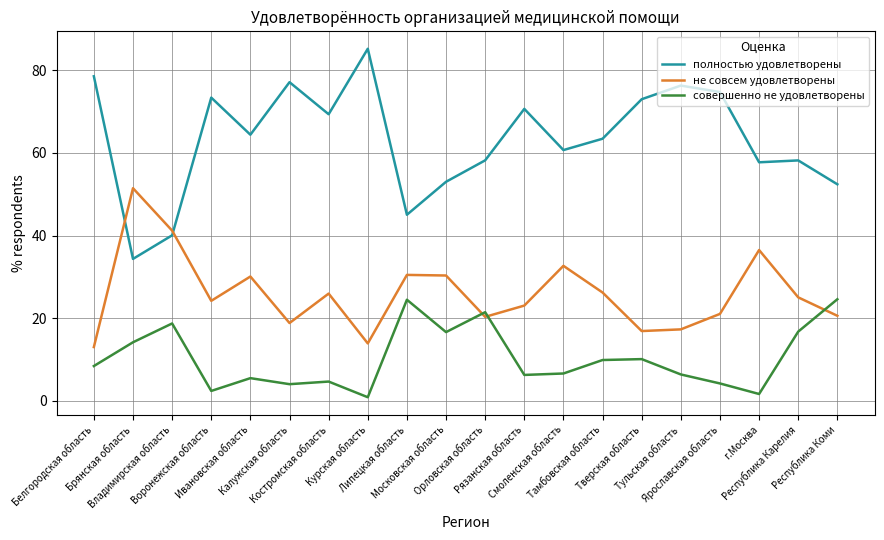

True or false: полностью удовлетворены and совершенно не удовлетворены intersect in this chart.

False